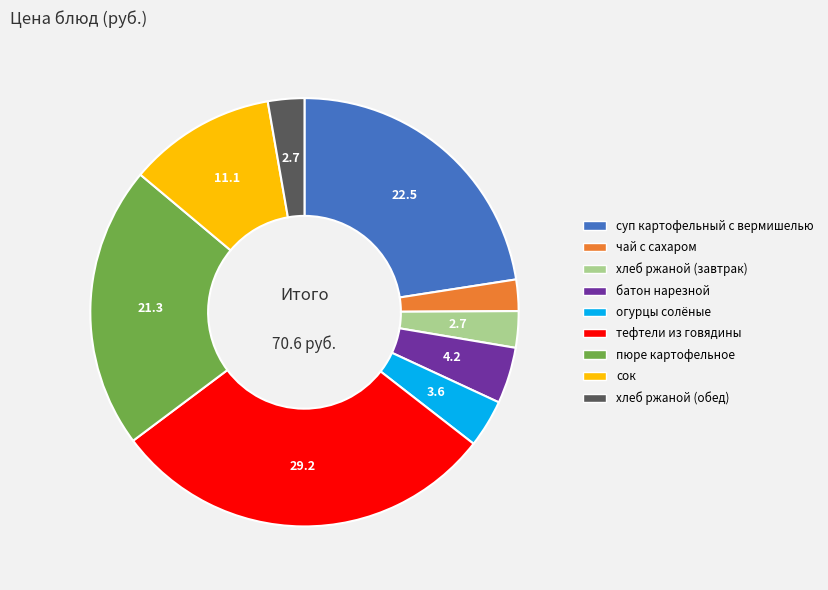

Between хлеб ржаной (обед) and пюре картофельное, which is larger?

пюре картофельное